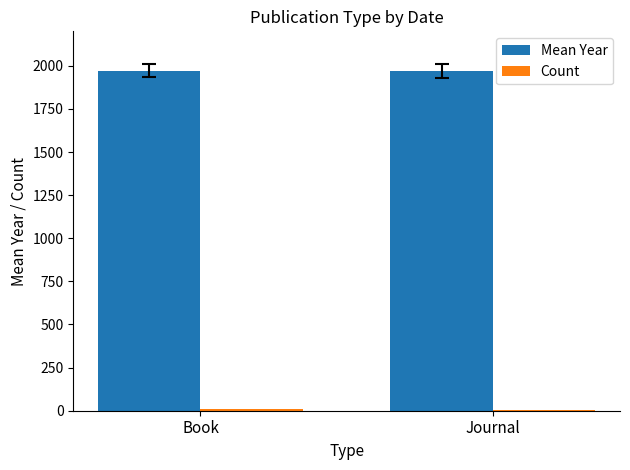

What is the greatest value displayed?

1972.2